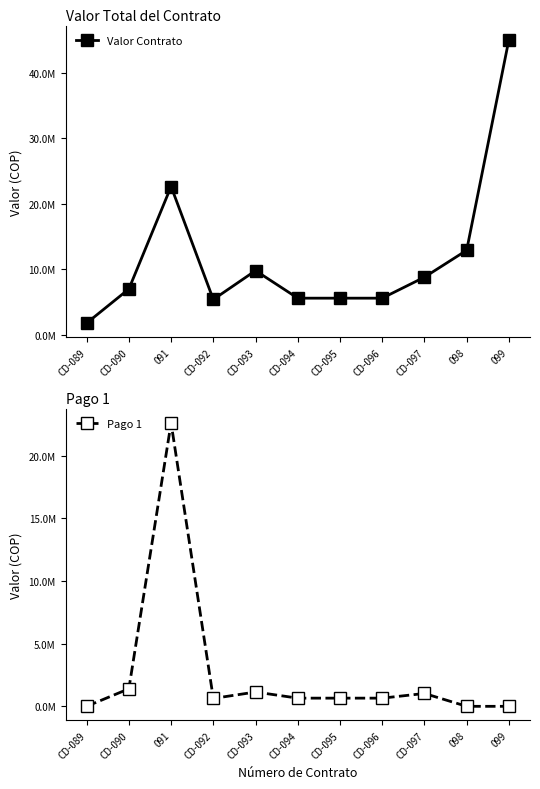

Does the chart display data point markers on the line(s)?

Yes